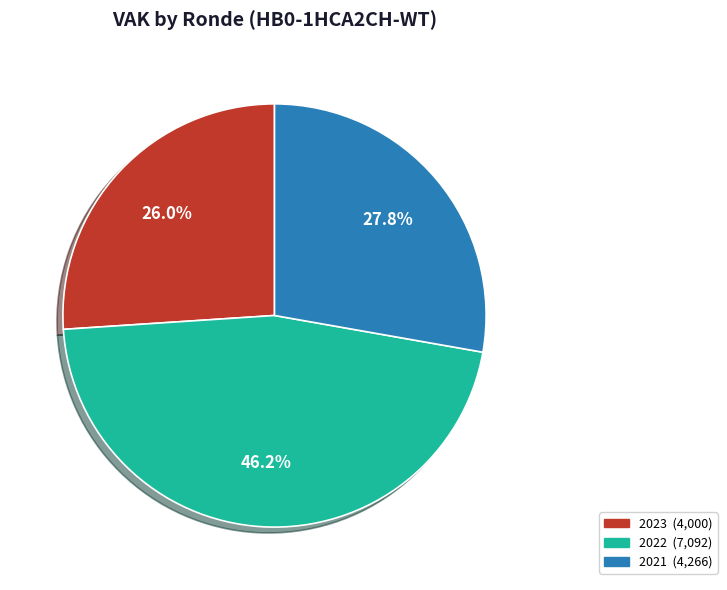

Is there a majority slice in this chart?

No